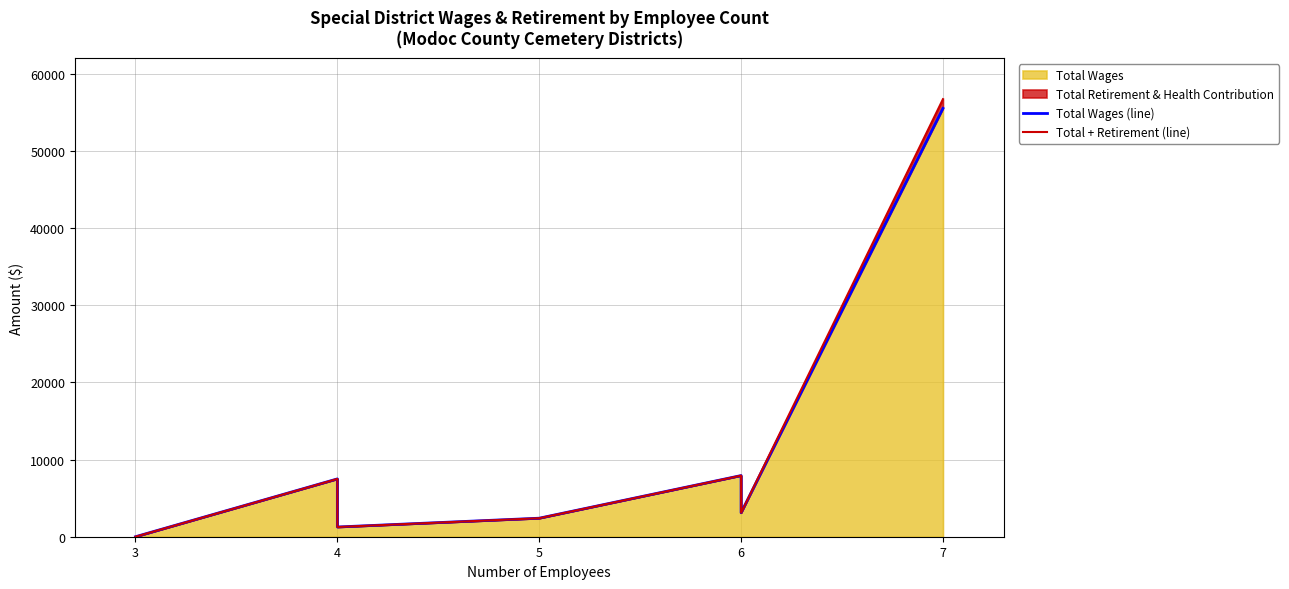

Reading right to left, extract all data points from this chart.

Total Wages (line): 55507	3108	7300	7926	2400	1260	4900	7493	0	0
Total + Retirement (line): 56707	3108	7300	7926	2400	1260	4900	7493	0	0